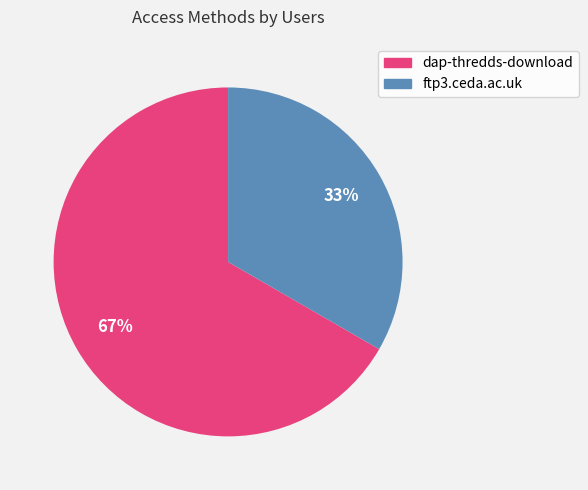

Combined, do dap-thredds-download and ftp3.ceda.ac.uk account for over 50%?

Yes